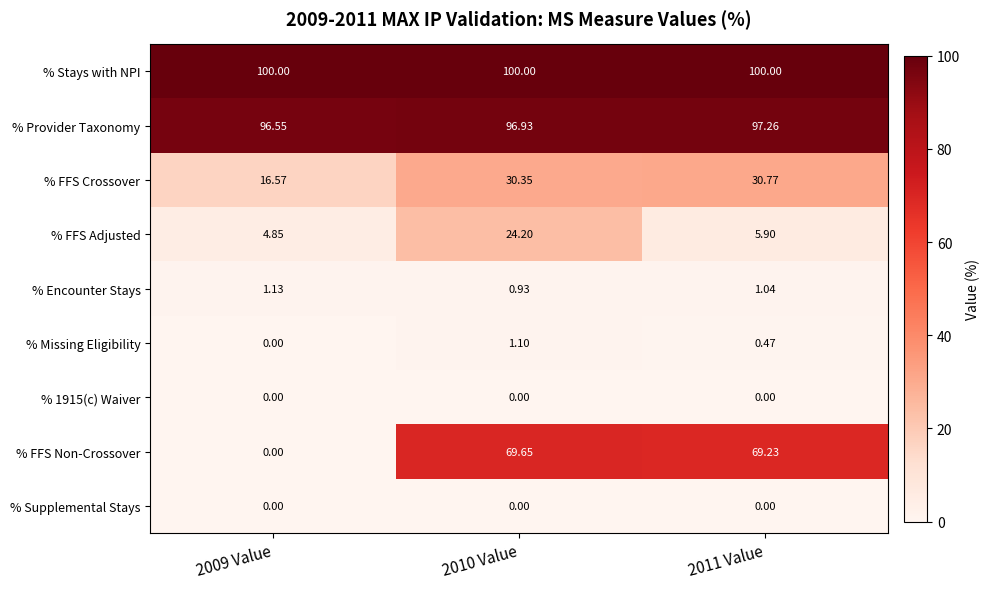

Is the value of % Provider Taxonomy at 2011 Value greater than the value of % Supplemental Stays at 2011 Value?

Yes